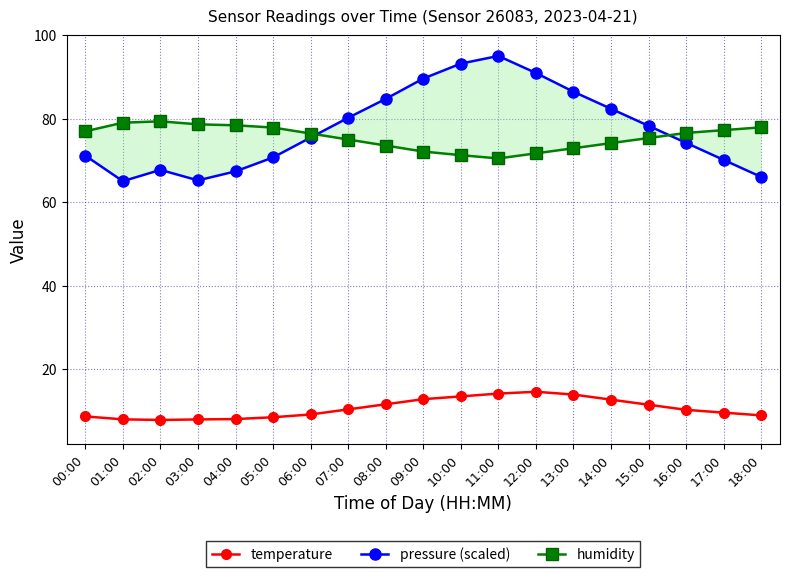

What is the spread (max minus min) of values at 14:00?

69.7